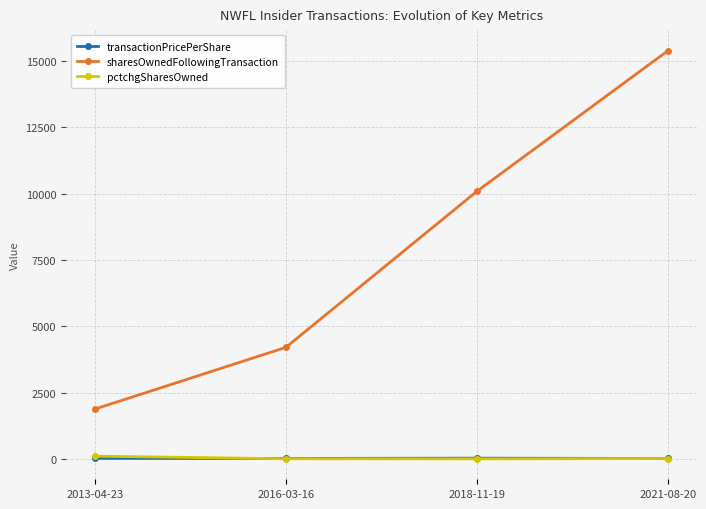

What is the difference between the maximum and minimum values in the sharesOwnedFollowingTransaction series?

13500.0